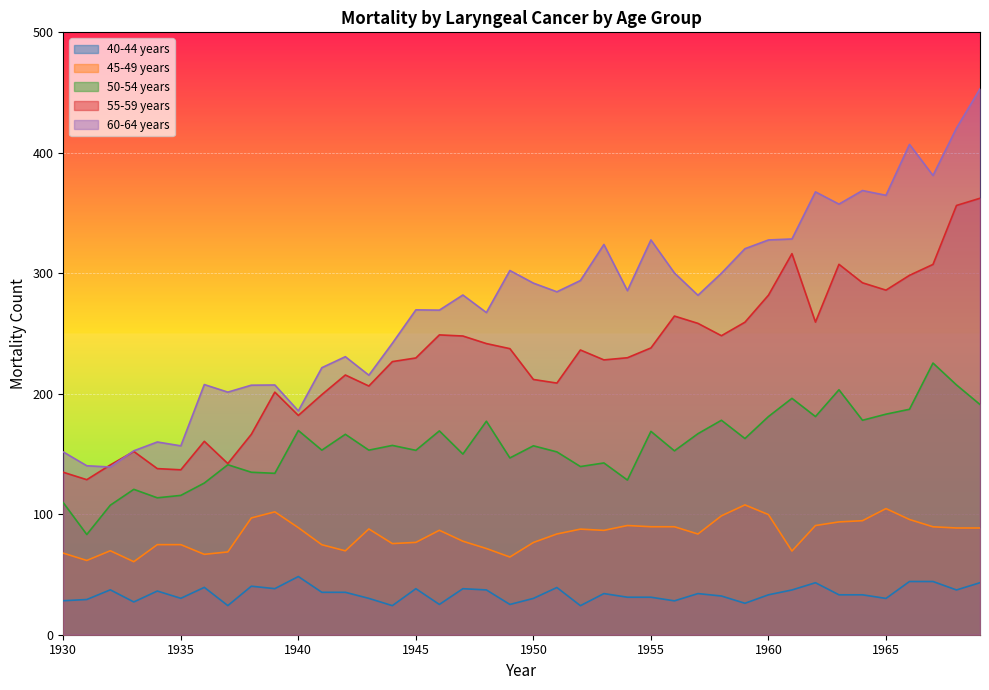

Which series has the largest total across all categories?

60-64 years